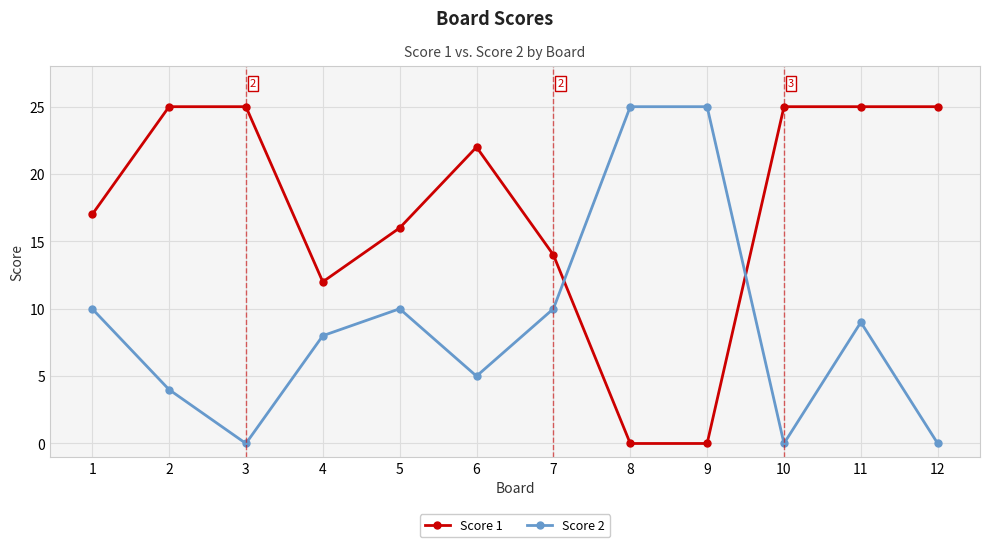

How many values in the Score 2 series are below 9?

6